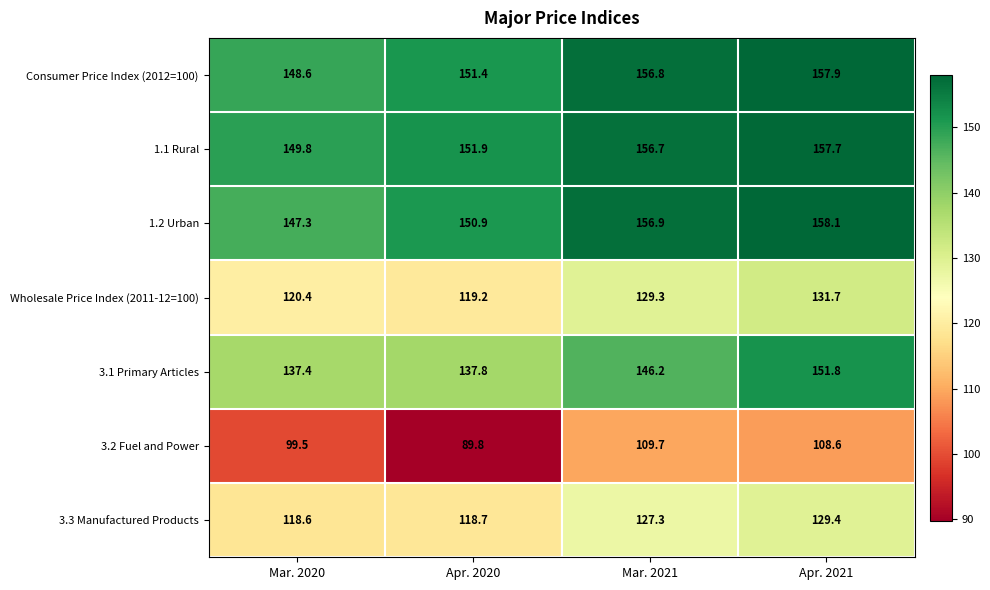

Which label corresponds to the smallest value in the chart?

Apr. 2020